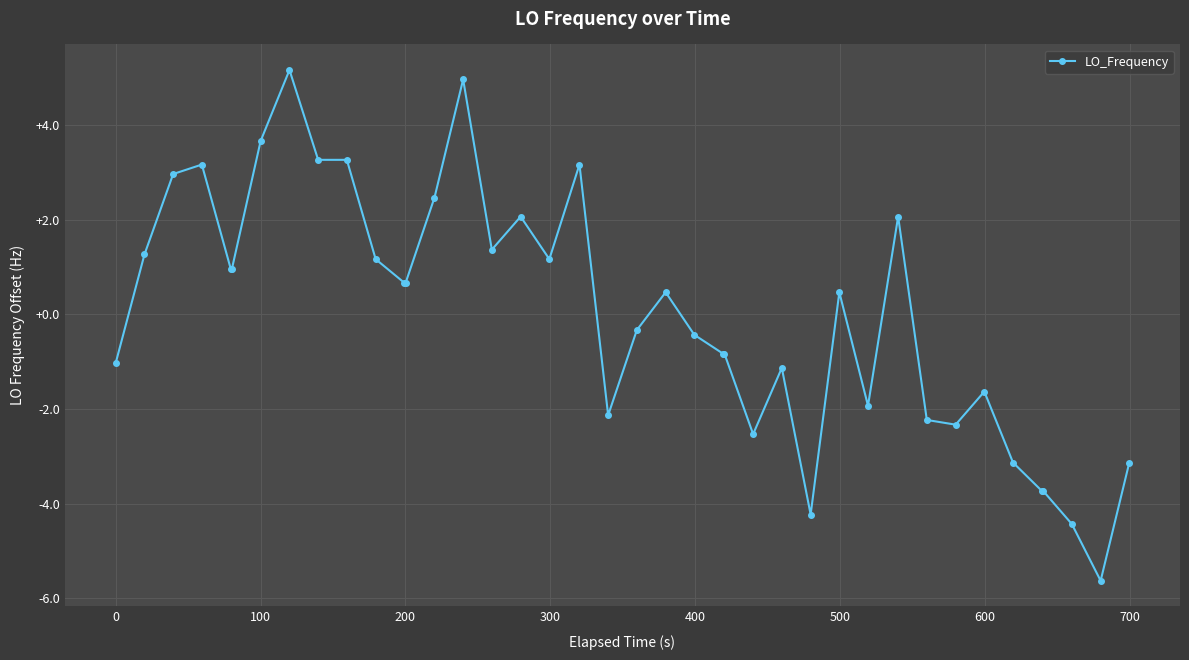

True or false: the data has more than 0 interior local peaks.

True